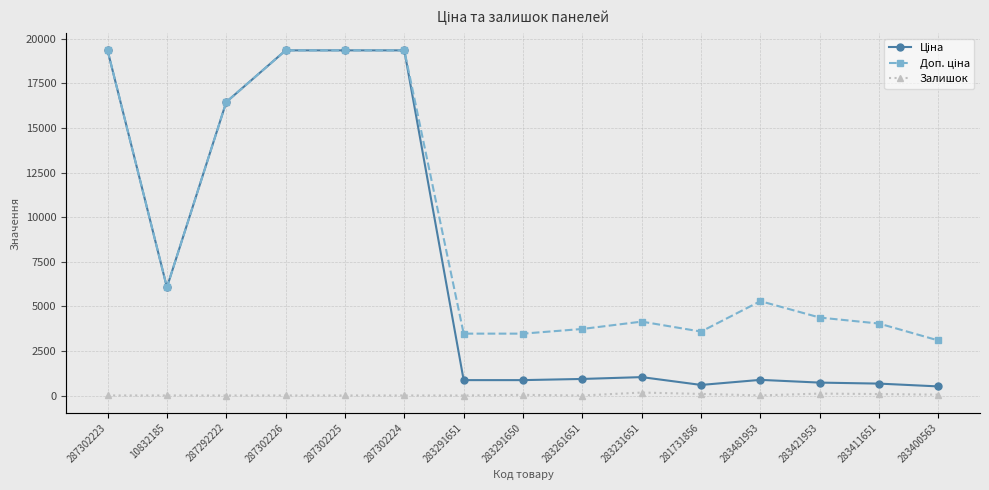

At 283291650, list the series in order from smallest to largest.

Залишок, Ціна, Доп. ціна